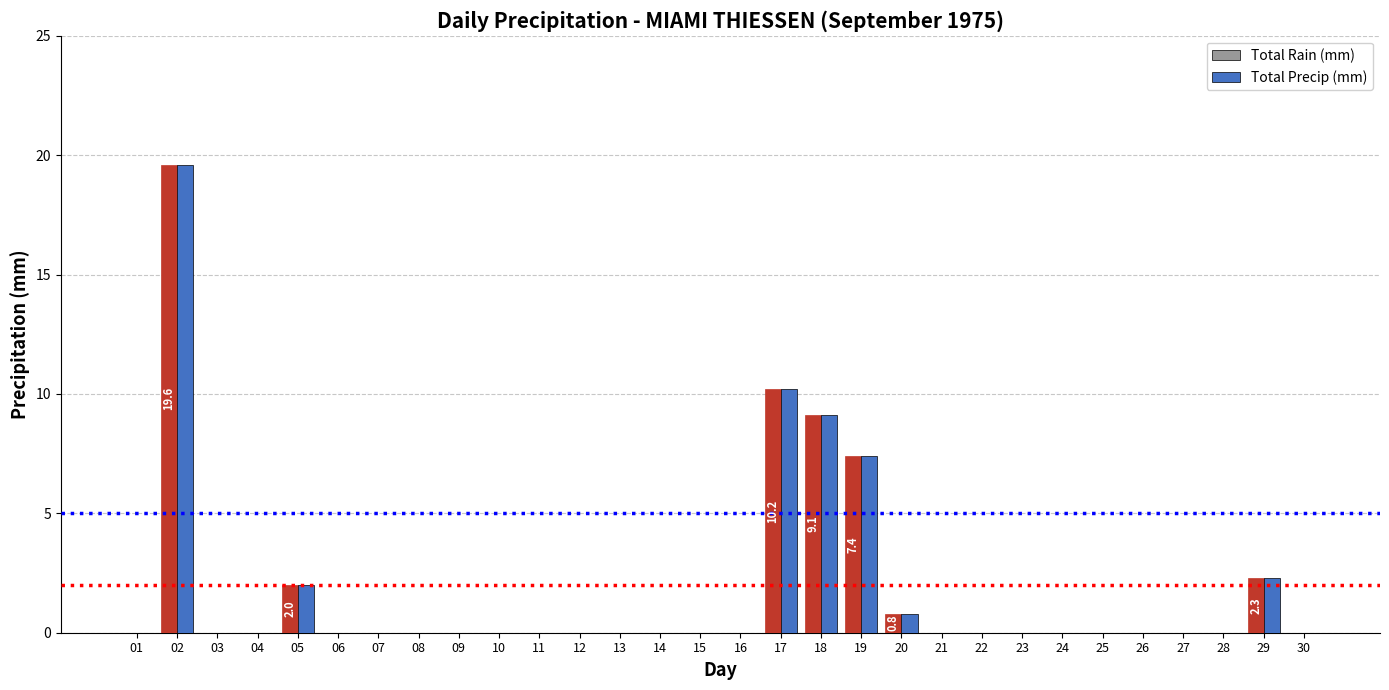

Is it true that Total Rain (mm) equals 2.3 at 29?

True